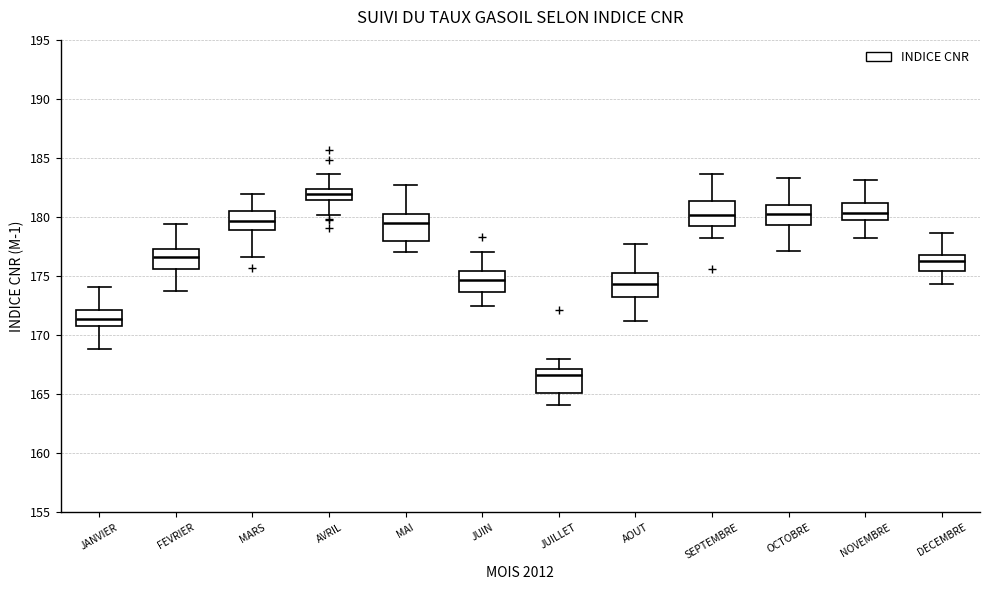

Reading left to right, read every box against the y-axis: the position of its median line, the range the box covers, and the ends of its whiskers. The values are not printed on the chart, so give them approximately, as read against the axis.

JANVIER: median 171.5, box 171.0 to 172.0, whiskers 169.0 to 174.0
FEVRIER: median 176.5, box 175.5 to 177.5, whiskers 173.5 to 179.5
MARS: median 179.5, box 179.0 to 180.5, whiskers 176.5 to 182.0
AVRIL: median 182.0, box 181.5 to 182.5, whiskers 180.0 to 183.5
MAI: median 179.5, box 178.0 to 180.0, whiskers 177.0 to 182.5
JUIN: median 174.5, box 173.5 to 175.5, whiskers 172.5 to 177.0
JUILLET: median 166.5, box 165.0 to 167.0, whiskers 164.0 to 168.0
AOUT: median 174.5, box 173.5 to 175.5, whiskers 171.0 to 177.5
SEPTEMBRE: median 180.0, box 179.0 to 181.5, whiskers 178.0 to 183.5
OCTOBRE: median 180.0, box 179.5 to 181.0, whiskers 177.0 to 183.5
NOVEMBRE: median 180.5, box 179.5 to 181.0, whiskers 178.0 to 183.0
DECEMBRE: median 176.0, box 175.5 to 177.0, whiskers 174.5 to 178.5